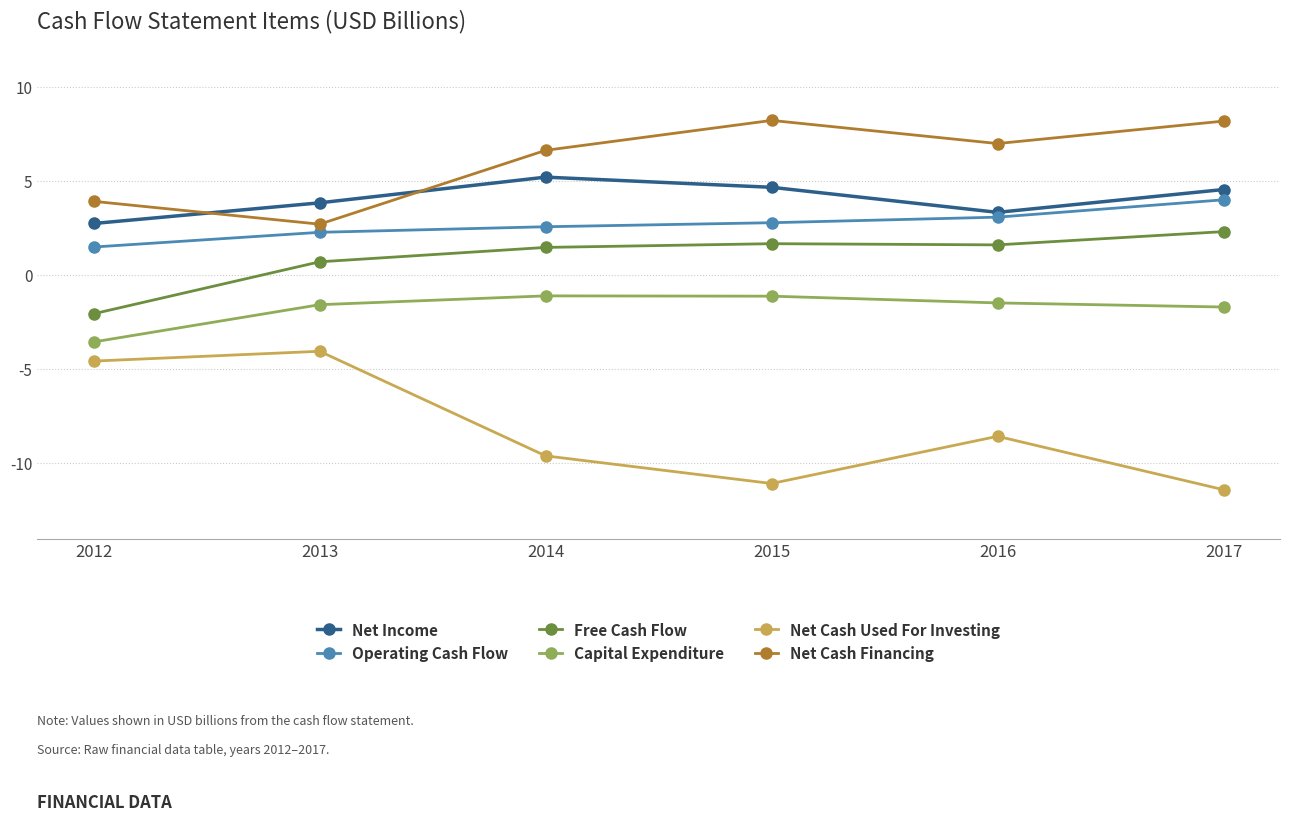

Read the Net Cash Used For Investing value at 2012.

-4.6